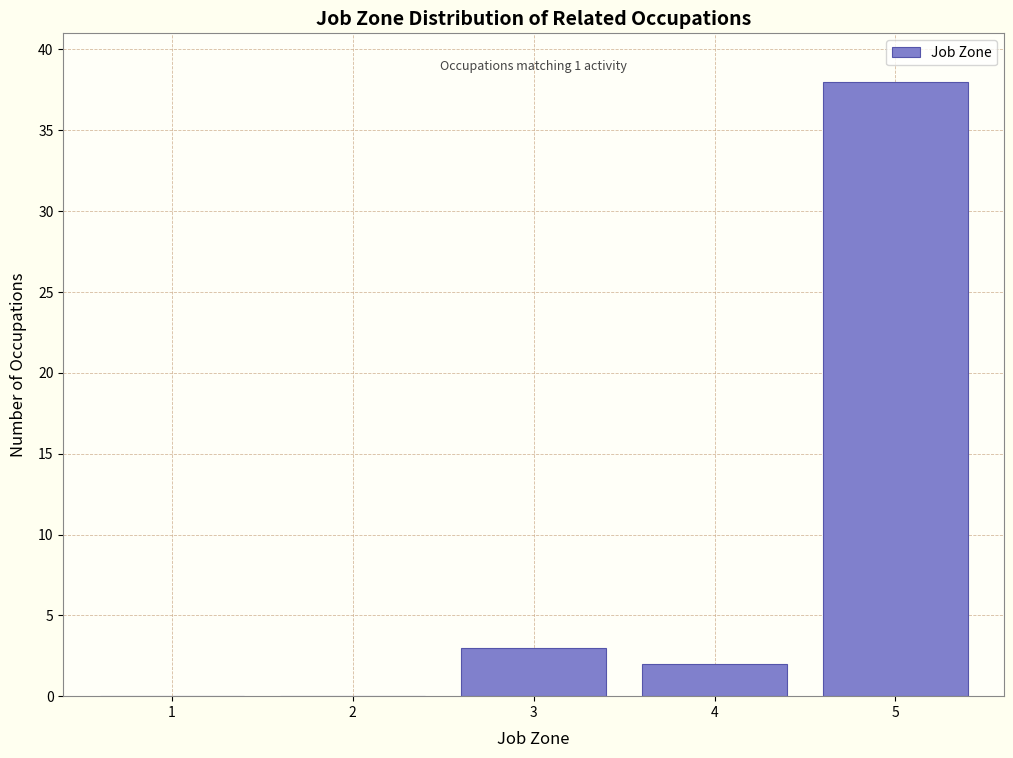

Reading left to right, extract all data points from this chart.

1=0	2=0	3=3	4=2	5=38